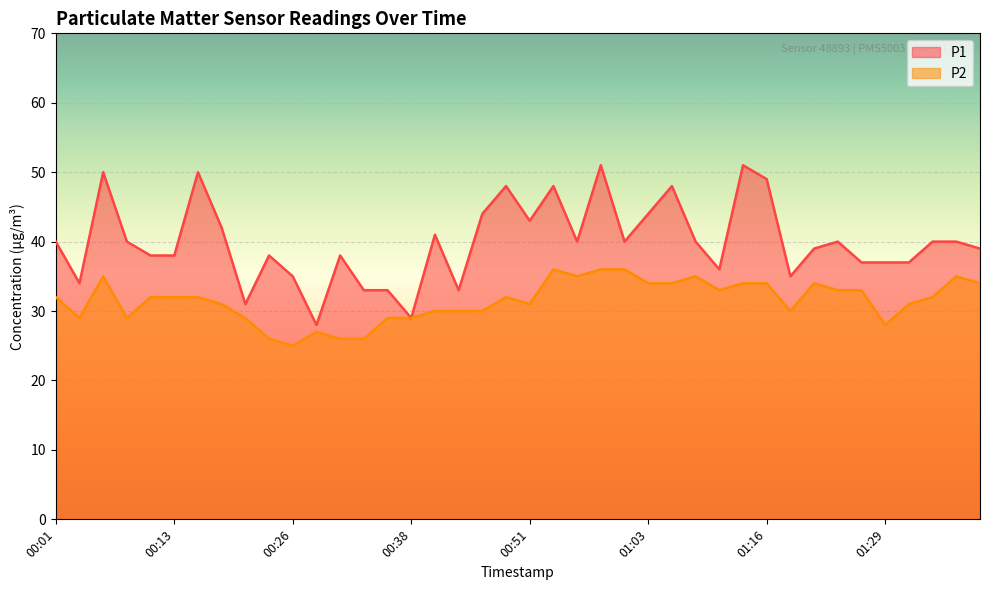

What is the approximate value of P2 at 00:38, to the nearest 5?

30